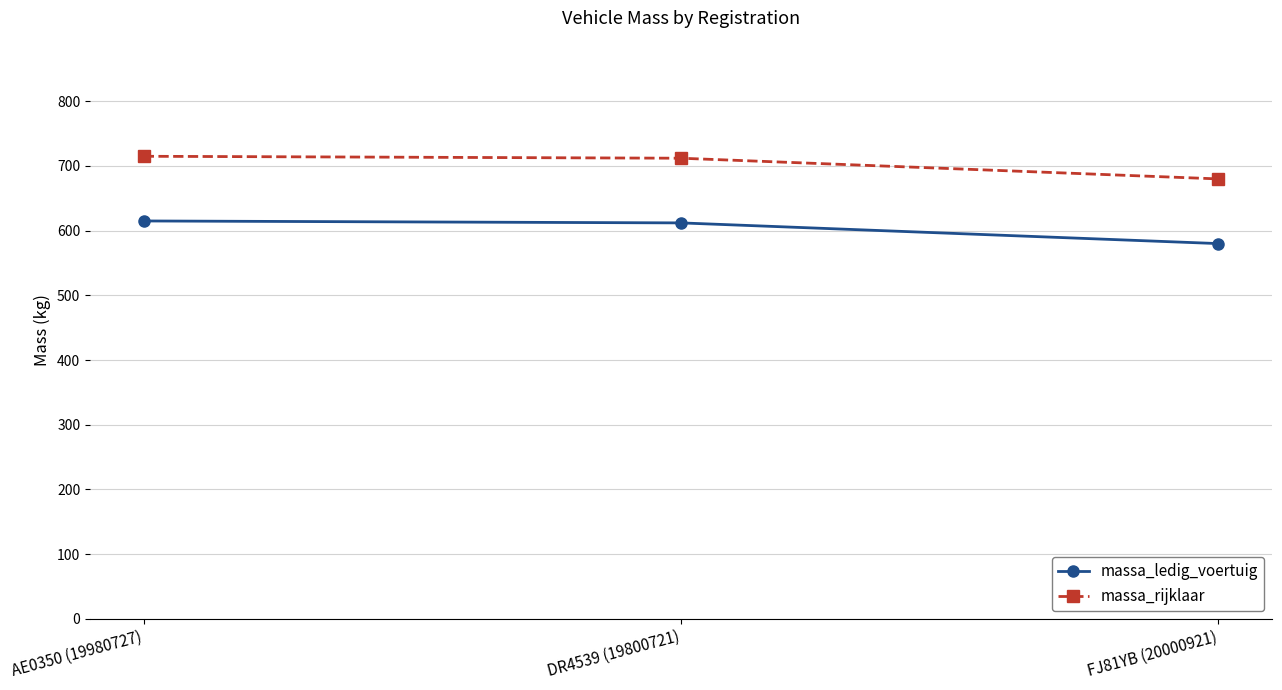

How many lines are shown in the chart?

2